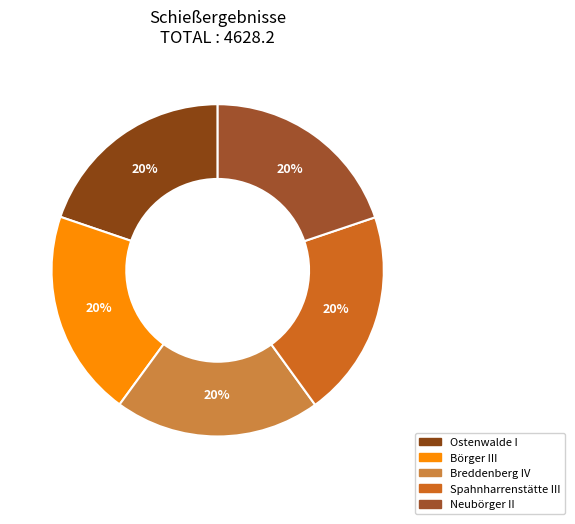

What percentage is the Neubörger II slice, to the nearest percent?

20%